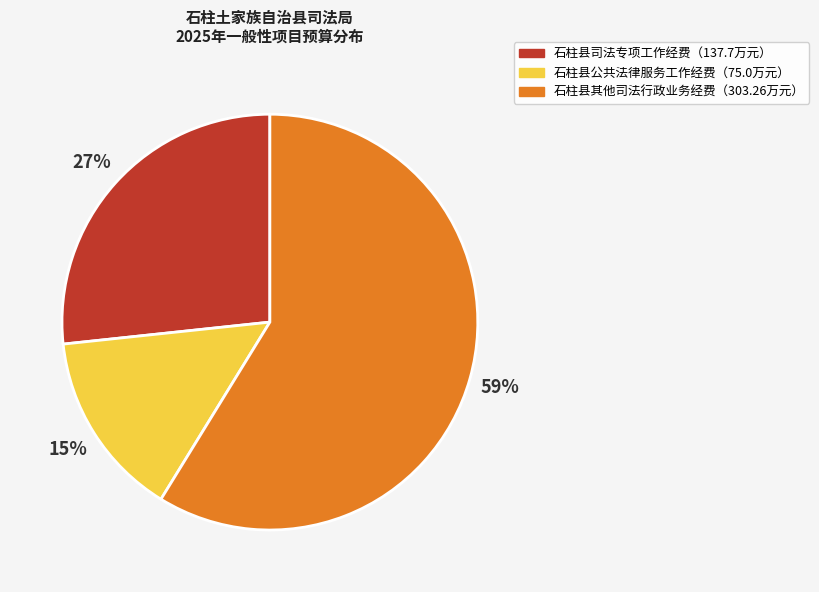

To the nearest percent, what is the difference between the largest and smallest slice percentages?

44%